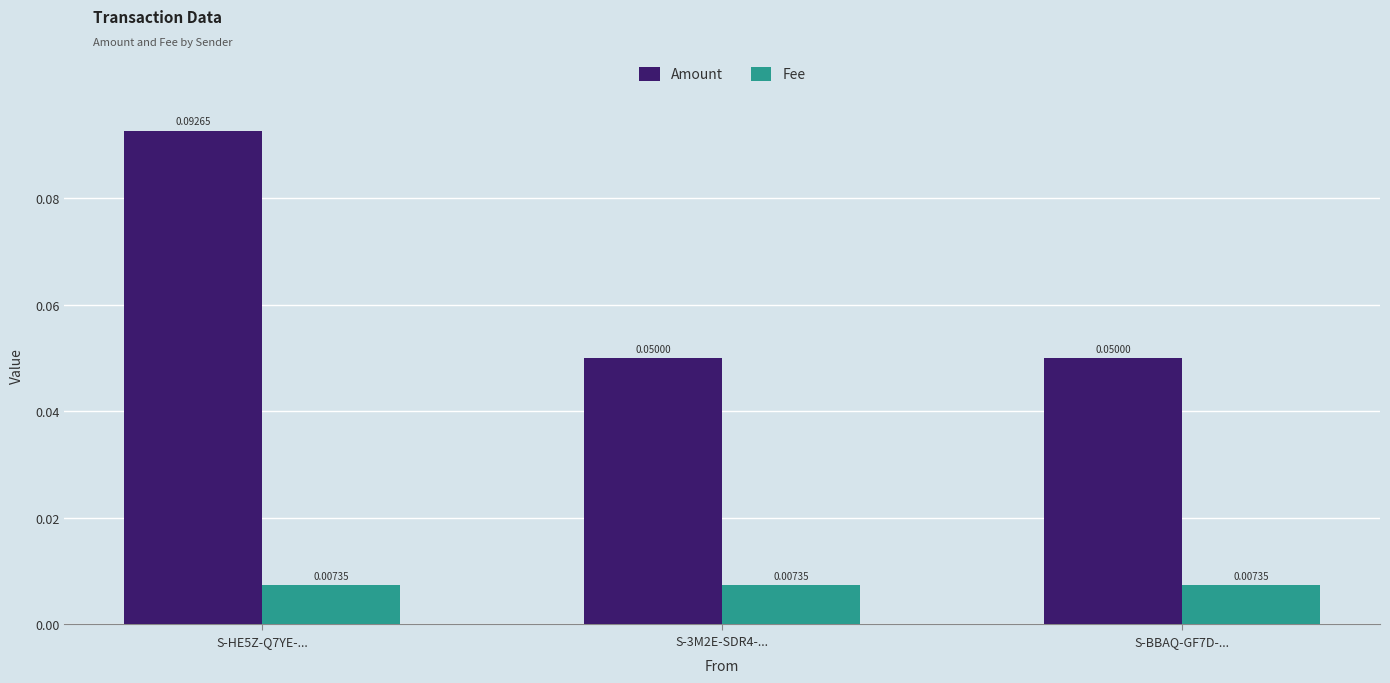

What are all the series names shown in the legend?

Amount, Fee